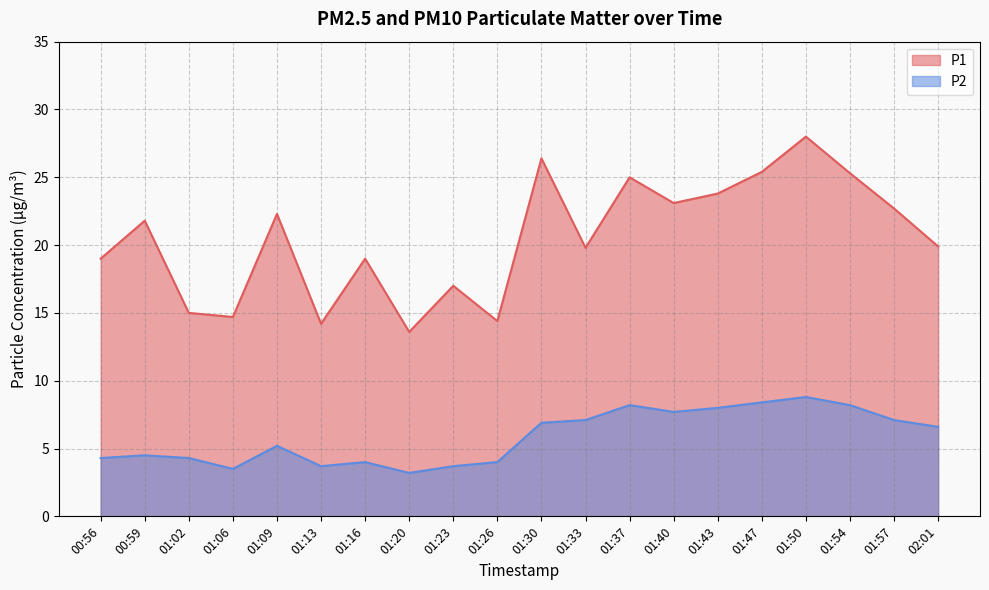

Does the chart display data point markers on the line(s)?

No